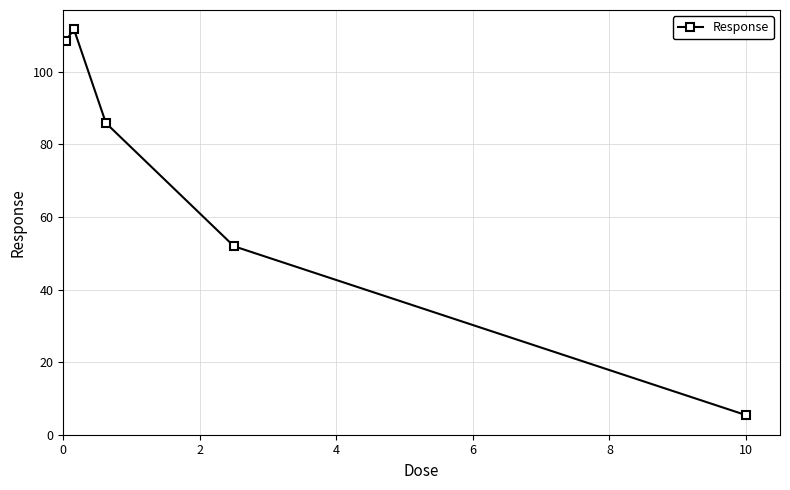

What is the difference between the maximum and minimum values?

106.3